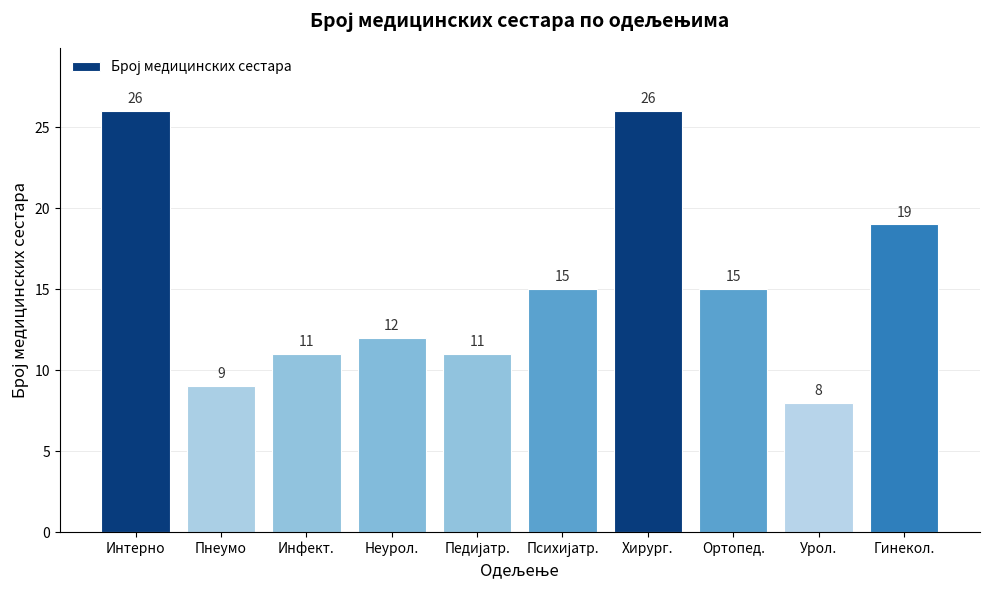

What is the change in value from Пнеумо to Ортопед.?

+6